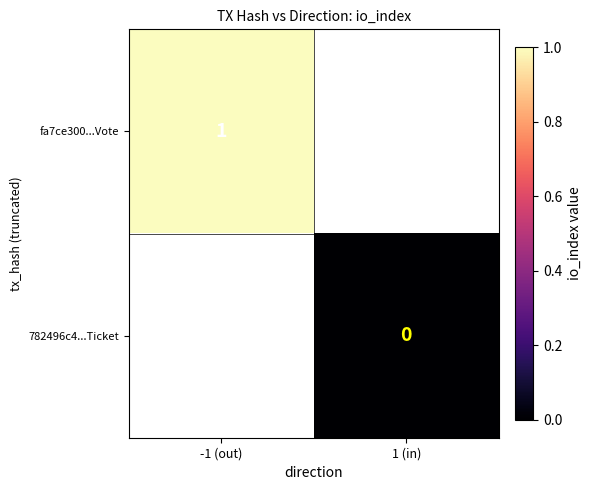

Which category has the highest value in the fa7ce300...Vote series?

-1 (out)